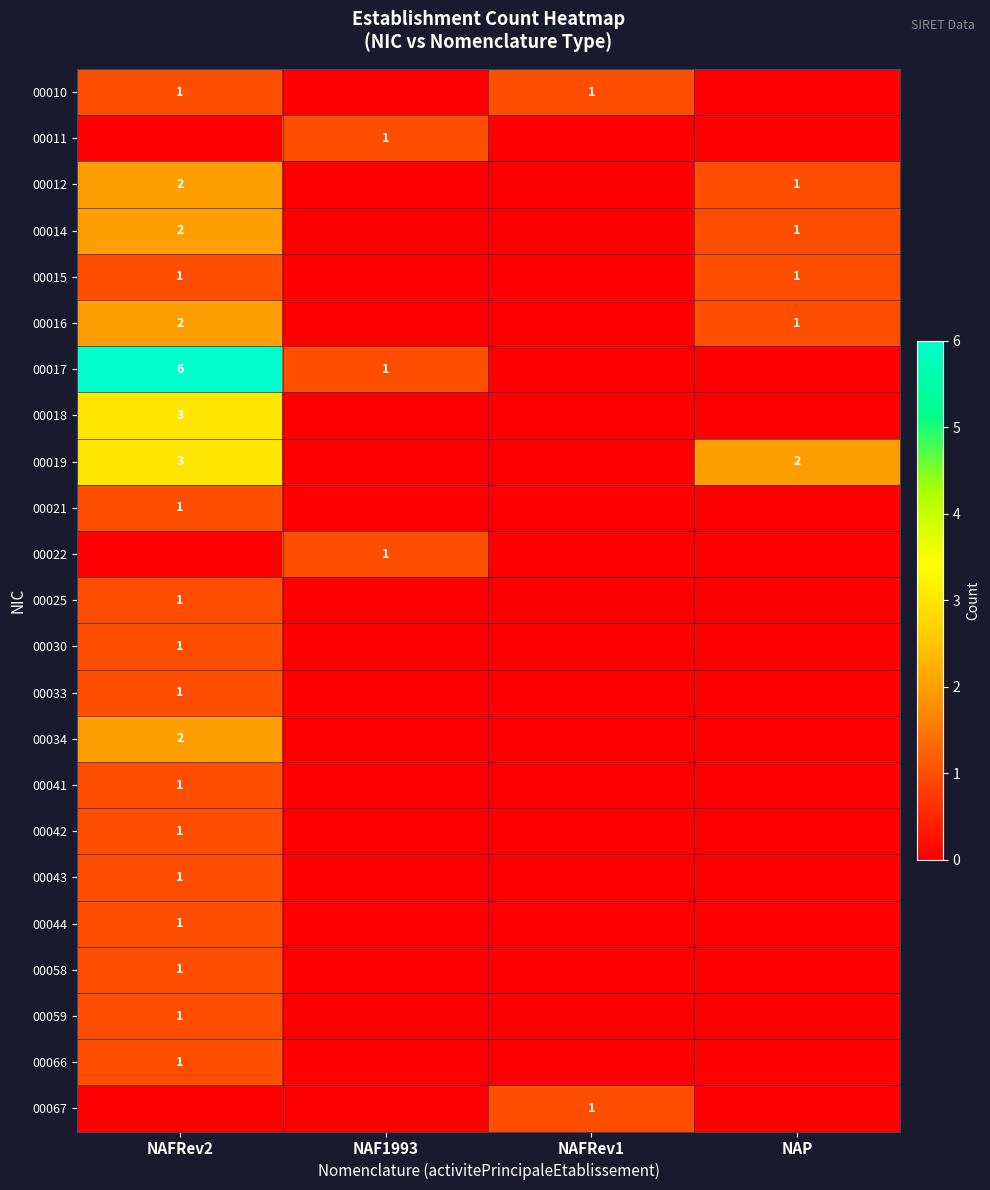

Is it true that 00017 equals 1 at NAF1993?

True